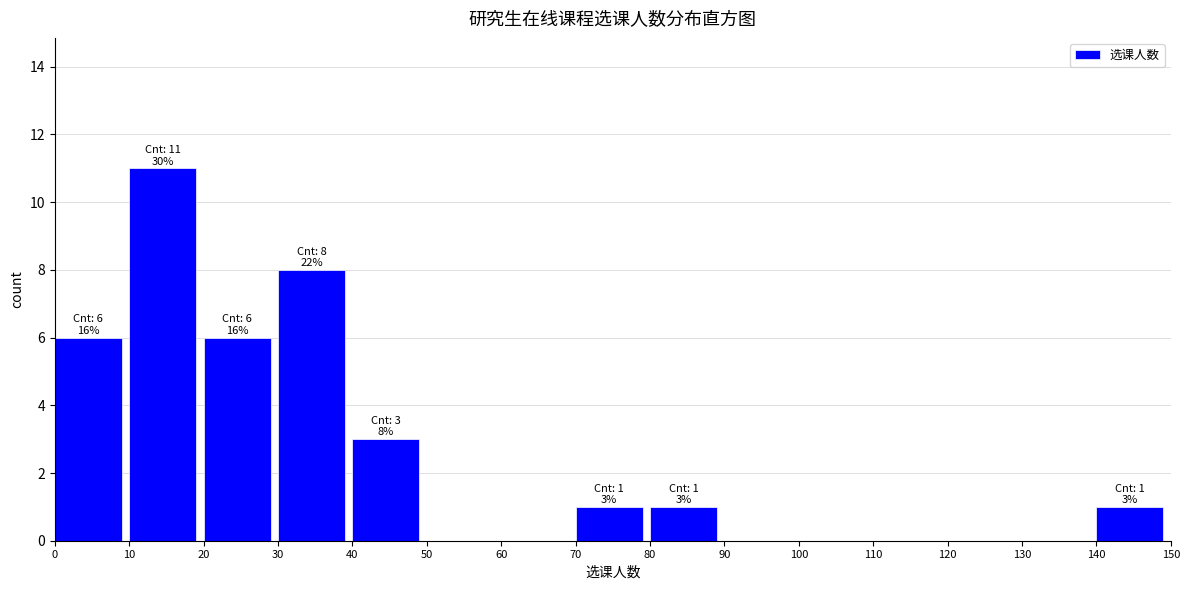

Reading left to right, transcribe all the data shown in this chart.

0=6	10=11	20=6	30=8	40=3	50=0	60=0	70=1	80=1	90=0	100=0	110=0	120=0	130=0	140=1